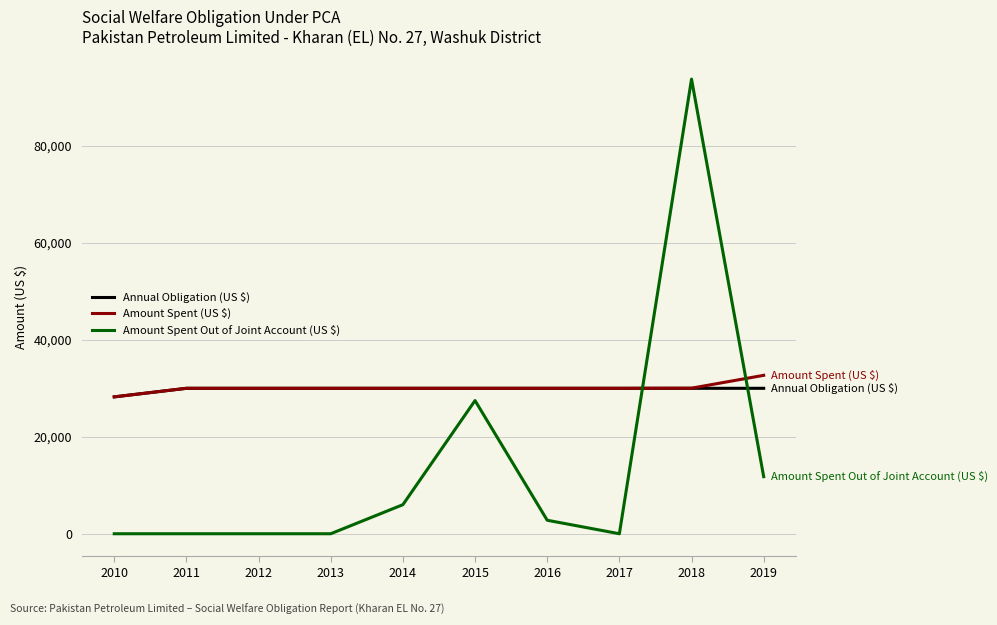

True or false: Amount Spent (US $) and Amount Spent Out of Joint Account (US $) cross at least once.

True